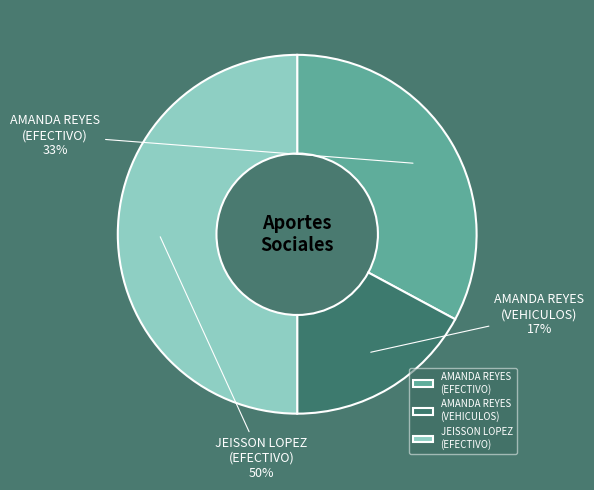

Is it true that AMANDA REYES (EFECTIVO) is 33% of the pie?

True